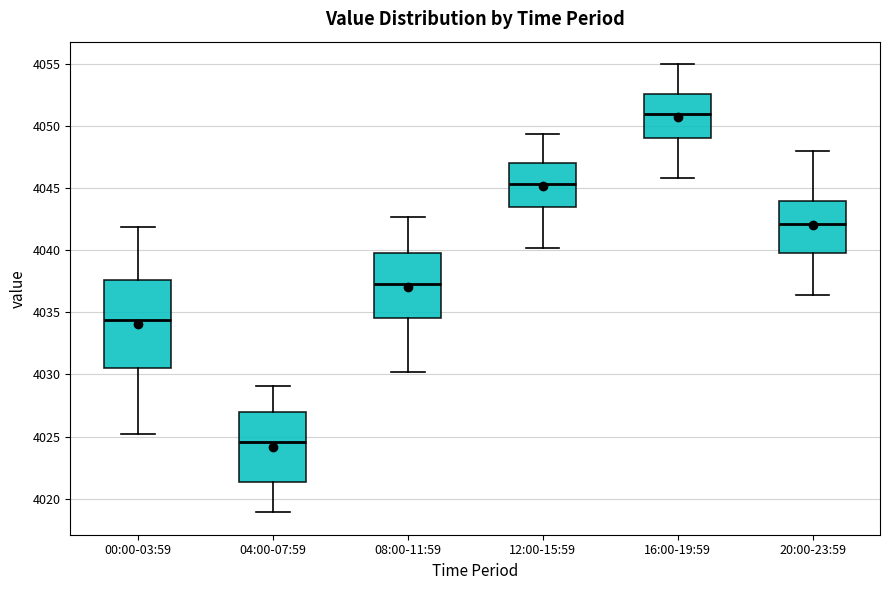

Where does the upper whisker of the box for 12:00-15:59 end on the y-axis? The values are not printed on the chart, so give them approximately, as read against the axis.

4049.5